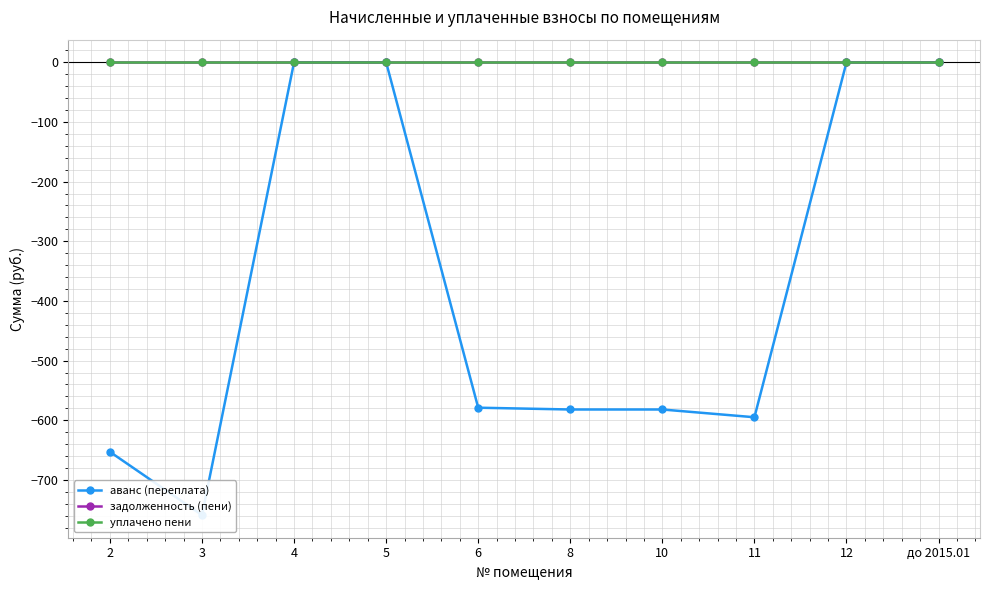

The задолженность (пени) series shows 0.0 at 4. True or false?

True